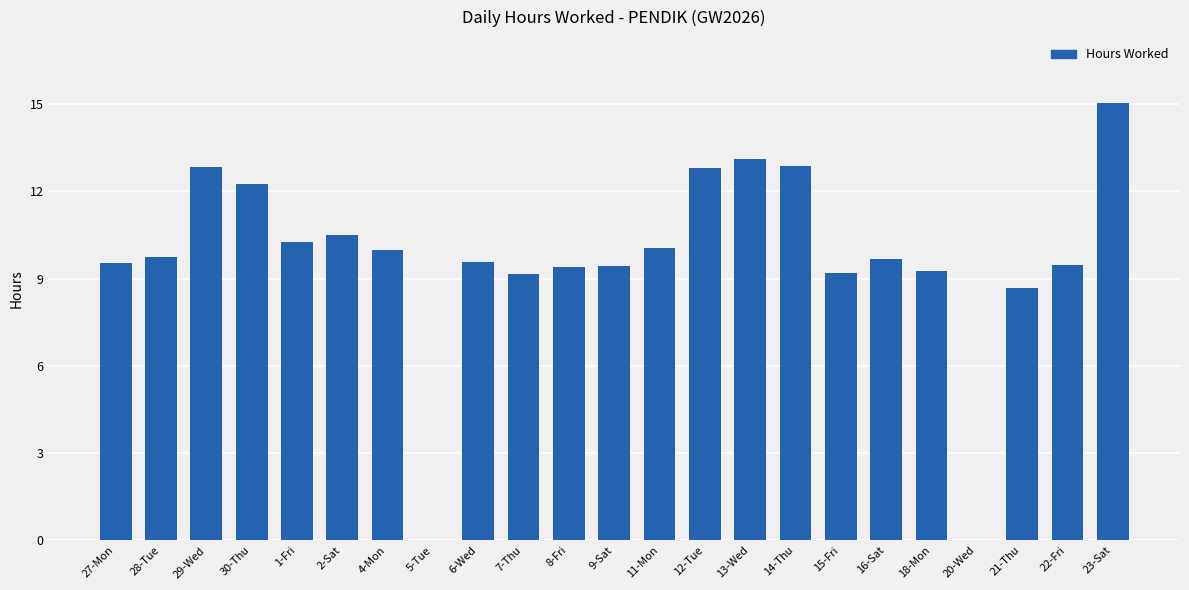

What is the ratio of the value at 9-Sat to the value at 15-Fri?

1.0